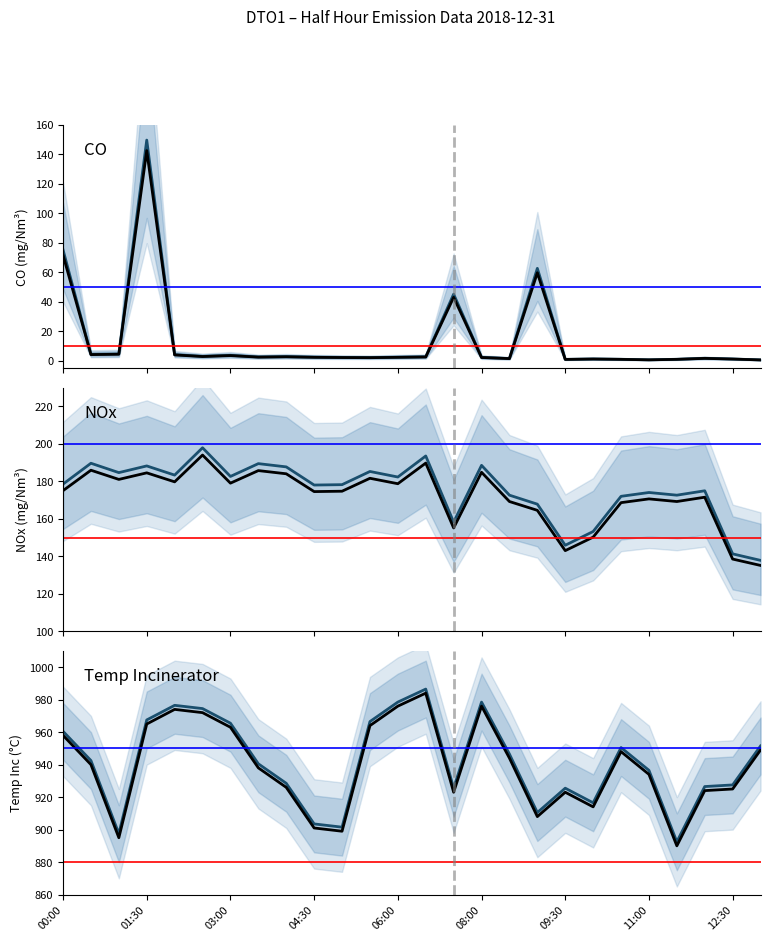

What is the minimum value for CO?

0.7